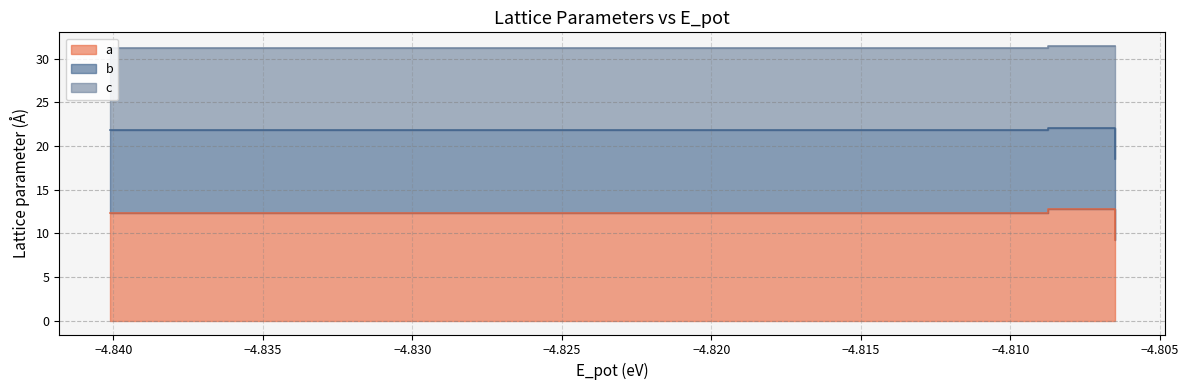

True or false: b has more than 0 points higher than both neighbors.

False